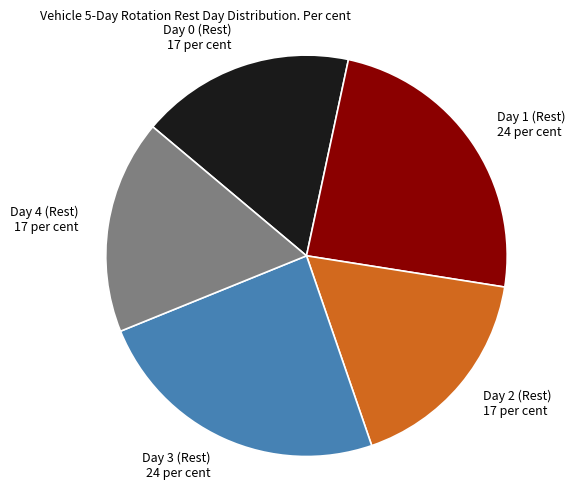

Is it true that Day 0 (Rest) is 17% of the pie?

True